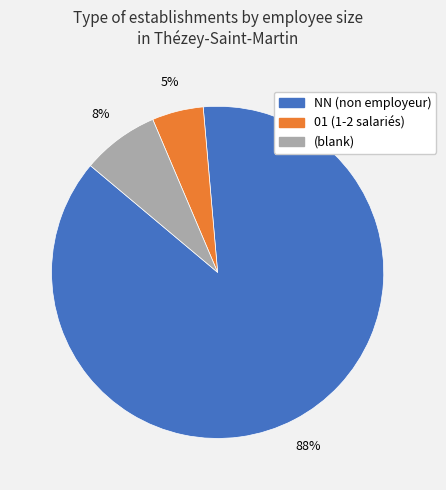

Does any single category account for the majority?

Yes